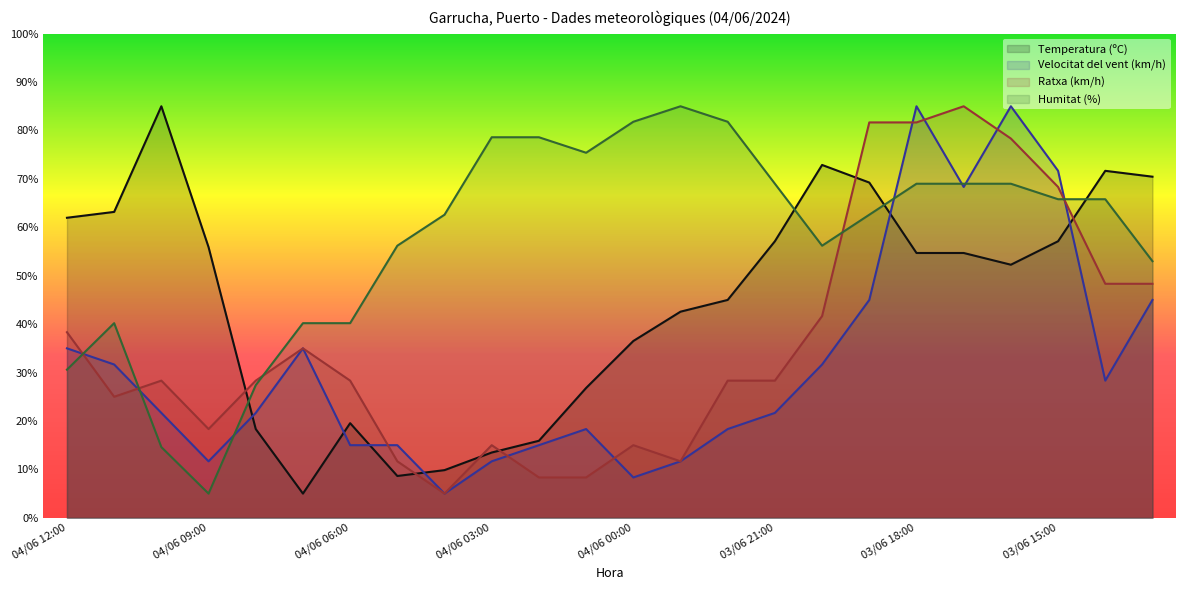

How many lines are shown in the chart?

4